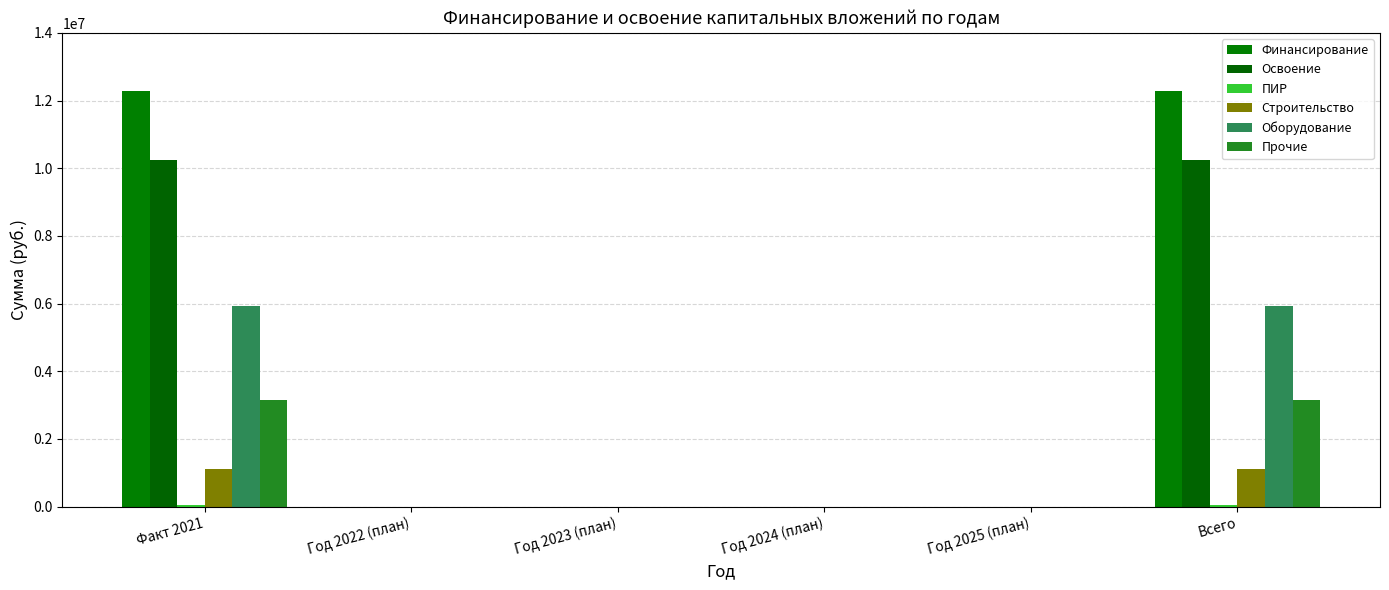

The Оборудование series shows 0 at Год 2025 (план). True or false?

True